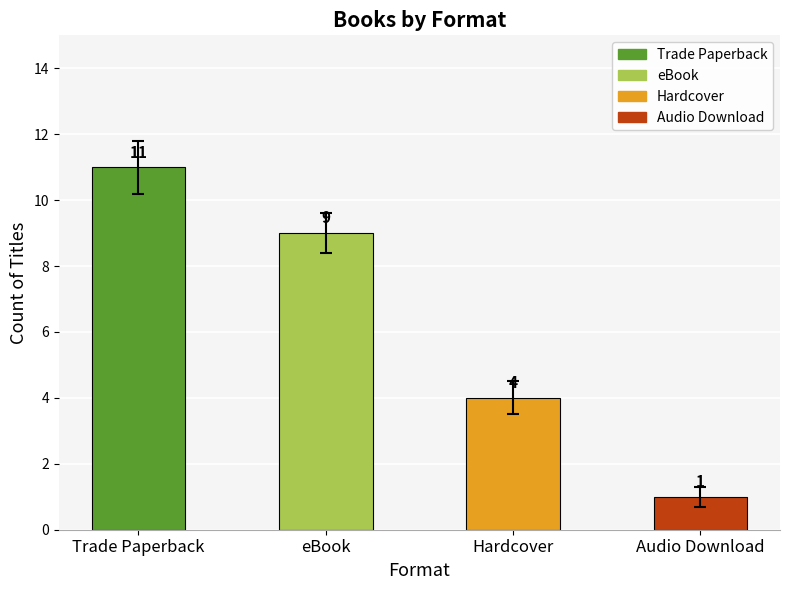

What is the value of the 3rd bar from the left?

4